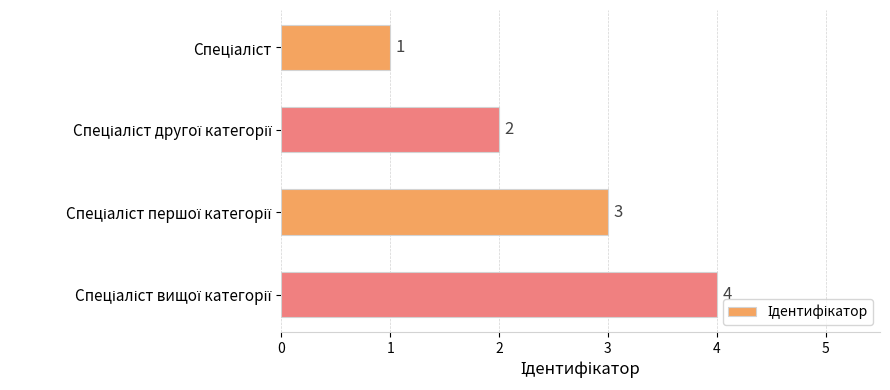

What is the value of the 2nd bar from the top?

2